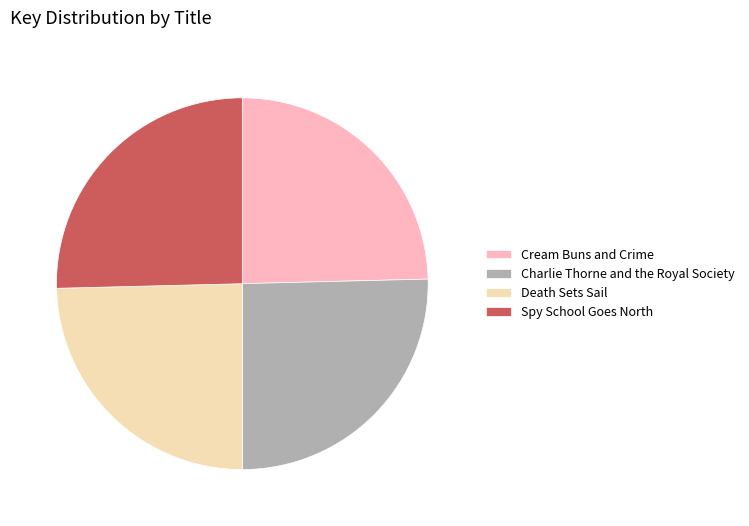

Is there any slice that represents more than half of the pie?

No